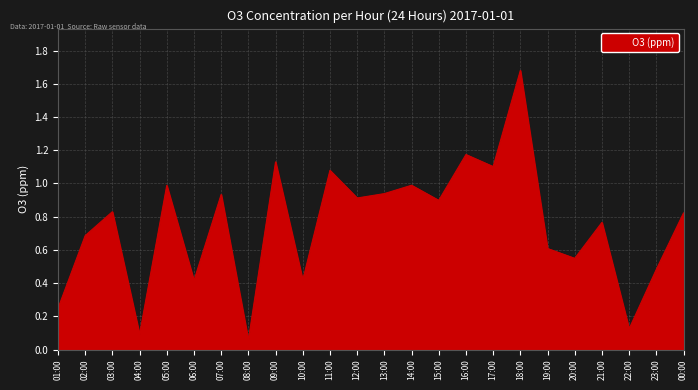

What is the maximum value shown in the chart?

1.7